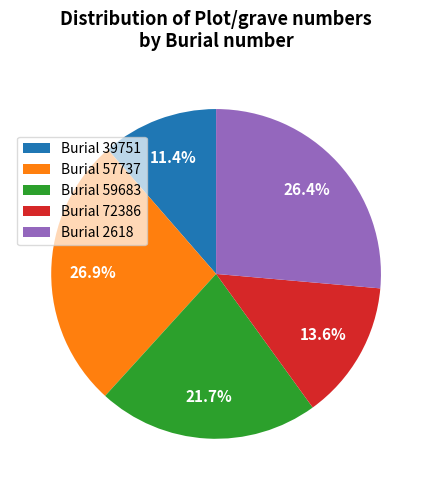

Combined, what portion of the pie is Burial 39751 and Burial 72386?

25.0%